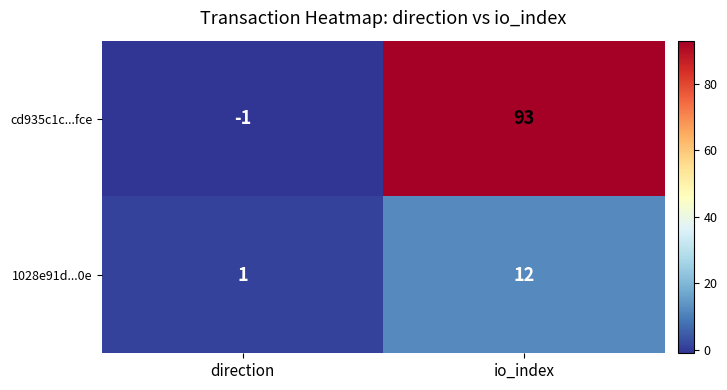

What is the sum of the 1028e91d...0e values at direction and io_index?

13